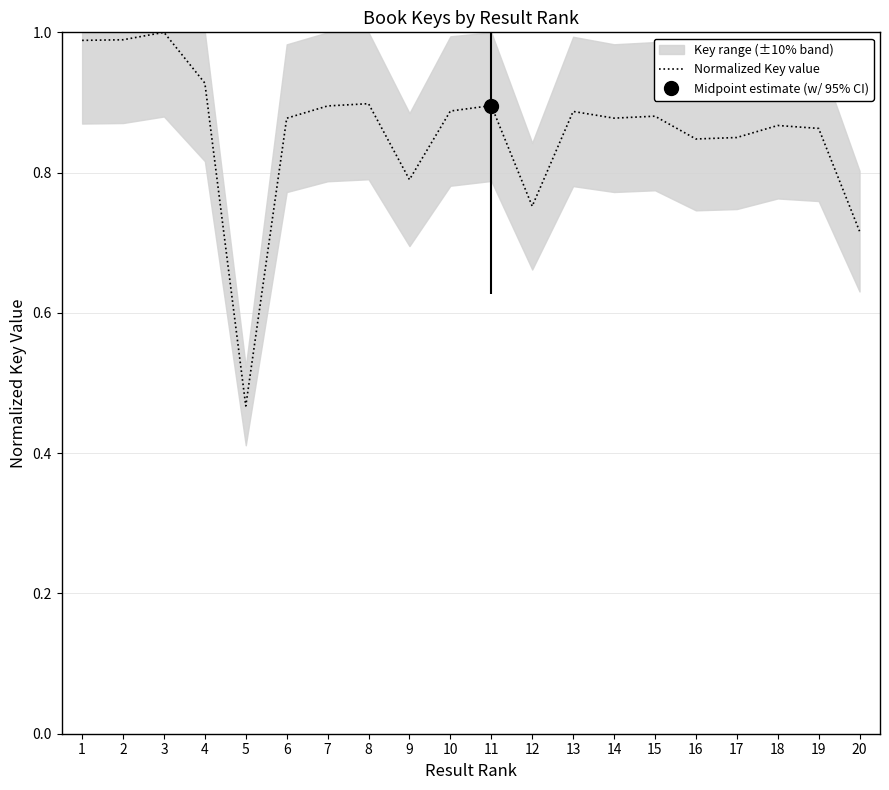

Between 5 and 4, which is larger?

4